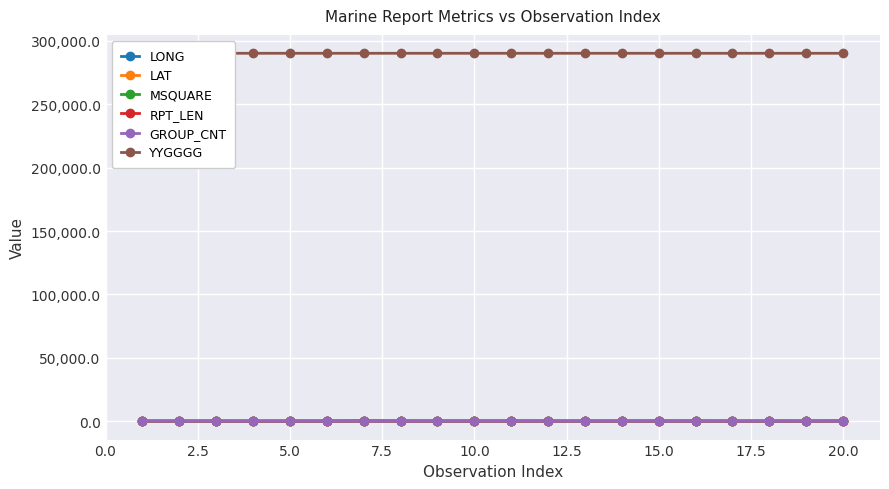

True or false: GROUP_CNT has more than 1 interior local peaks.

True